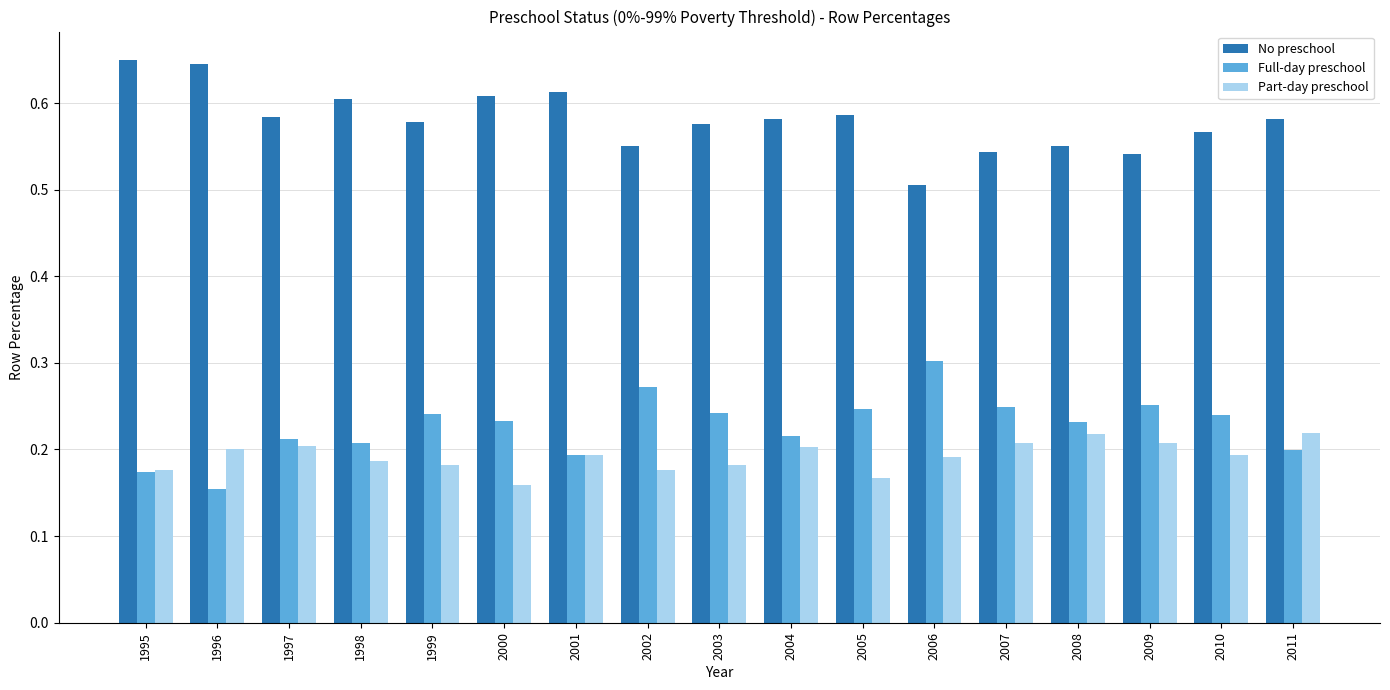

At 2008, list the series in order from smallest to largest.

Part-day preschool, Full-day preschool, No preschool